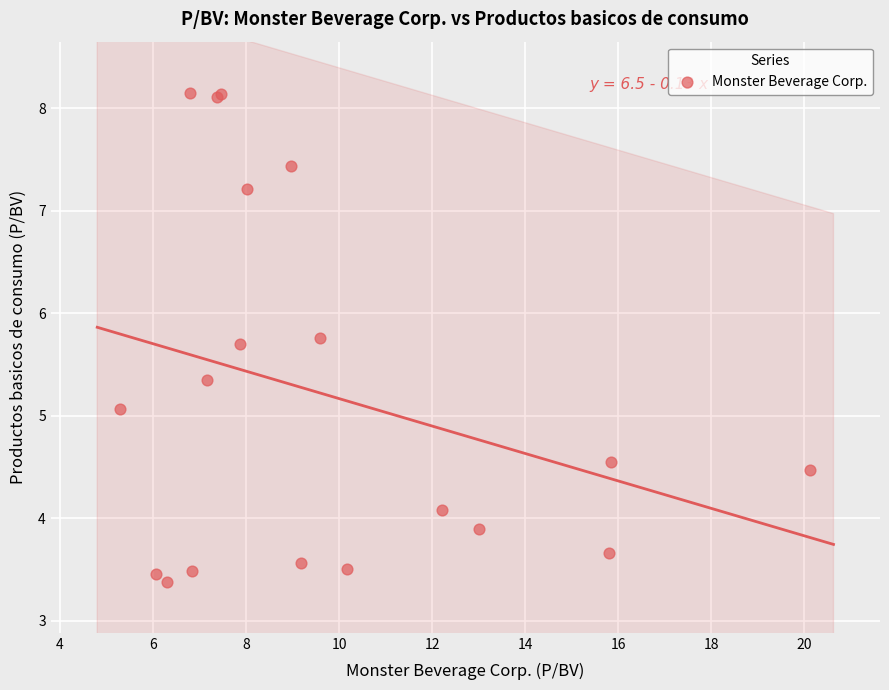

What Y value in the scatter plot is closest to 5?

5.1